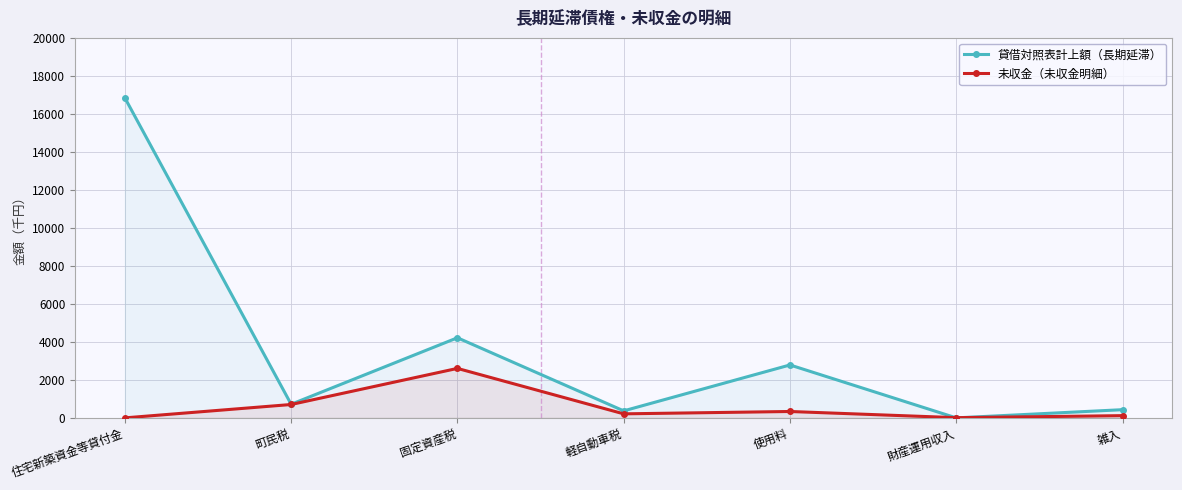

Is it true that 貸借対照表計上額（長期延滞） equals 717 at 町民税?

True